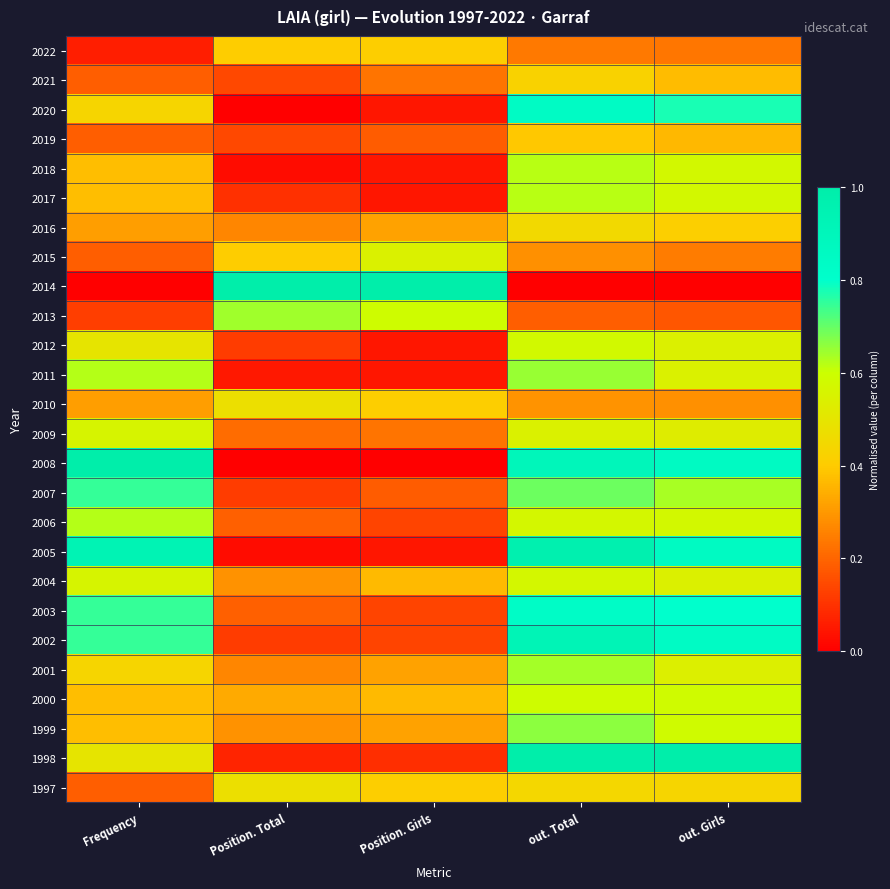

Reading left to right, extract all data points from this chart.

2022: Frequency=0.1	Position. Total=0.4	Position. Girls=0.4	out. Total=0.2	out. Girls=0.2
2021: Frequency=0.2	Position. Total=0.1	Position. Girls=0.2	out. Total=0.4	out. Girls=0.4
2020: Frequency=0.4	Position. Total=0.0	Position. Girls=0.0	out. Total=0.8	out. Girls=0.8
2019: Frequency=0.2	Position. Total=0.1	Position. Girls=0.2	out. Total=0.4	out. Girls=0.4
2018: Frequency=0.4	Position. Total=0.0	Position. Girls=0.0	out. Total=0.6	out. Girls=0.6
2017: Frequency=0.4	Position. Total=0.1	Position. Girls=0.0	out. Total=0.6	out. Girls=0.6
2016: Frequency=0.3	Position. Total=0.3	Position. Girls=0.3	out. Total=0.5	out. Girls=0.4
2015: Frequency=0.2	Position. Total=0.4	Position. Girls=0.5	out. Total=0.3	out. Girls=0.2
2014: Frequency=0.0	Position. Total=1.0	Position. Girls=1.0	out. Total=0.0	out. Girls=0.0
2013: Frequency=0.1	Position. Total=0.6	Position. Girls=0.6	out. Total=0.2	out. Girls=0.2
2012: Frequency=0.5	Position. Total=0.1	Position. Girls=0.0	out. Total=0.6	out. Girls=0.5
2011: Frequency=0.6	Position. Total=0.0	Position. Girls=0.0	out. Total=0.7	out. Girls=0.5
2010: Frequency=0.3	Position. Total=0.5	Position. Girls=0.4	out. Total=0.3	out. Girls=0.3
2009: Frequency=0.6	Position. Total=0.2	Position. Girls=0.2	out. Total=0.5	out. Girls=0.5
2008: Frequency=1.0	Position. Total=0.0	Position. Girls=0.0	out. Total=0.9	out. Girls=0.9
2007: Frequency=0.7	Position. Total=0.1	Position. Girls=0.2	out. Total=0.7	out. Girls=0.6
2006: Frequency=0.6	Position. Total=0.2	Position. Girls=0.1	out. Total=0.6	out. Girls=0.6
2005: Frequency=0.9	Position. Total=0.0	Position. Girls=0.0	out. Total=1.0	out. Girls=0.9
2004: Frequency=0.6	Position. Total=0.3	Position. Girls=0.4	out. Total=0.6	out. Girls=0.5
2003: Frequency=0.7	Position. Total=0.2	Position. Girls=0.1	out. Total=0.8	out. Girls=0.8
2002: Frequency=0.7	Position. Total=0.1	Position. Girls=0.1	out. Total=0.9	out. Girls=0.8
2001: Frequency=0.4	Position. Total=0.3	Position. Girls=0.3	out. Total=0.6	out. Girls=0.5
2000: Frequency=0.4	Position. Total=0.3	Position. Girls=0.4	out. Total=0.6	out. Girls=0.6
1999: Frequency=0.4	Position. Total=0.3	Position. Girls=0.3	out. Total=0.7	out. Girls=0.6
1998: Frequency=0.5	Position. Total=0.1	Position. Girls=0.1	out. Total=1.0	out. Girls=1.0
1997: Frequency=0.2	Position. Total=0.5	Position. Girls=0.4	out. Total=0.4	out. Girls=0.4